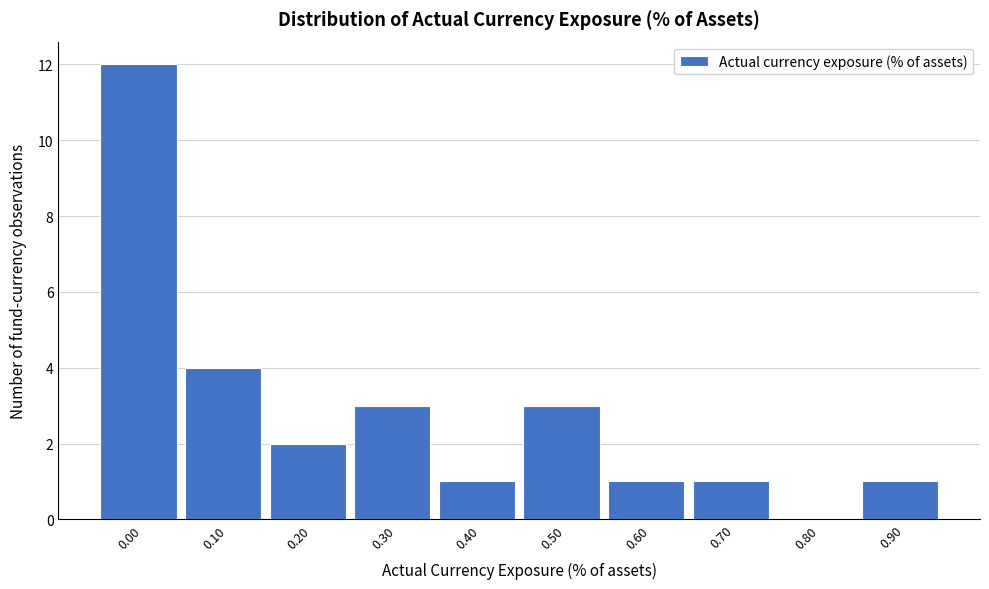

Reading left to right, what are all the values shown in this chart?

0.00=12	0.10=4	0.20=2	0.30=3	0.40=1	0.50=3	0.60=1	0.70=1	0.80=0	0.90=1